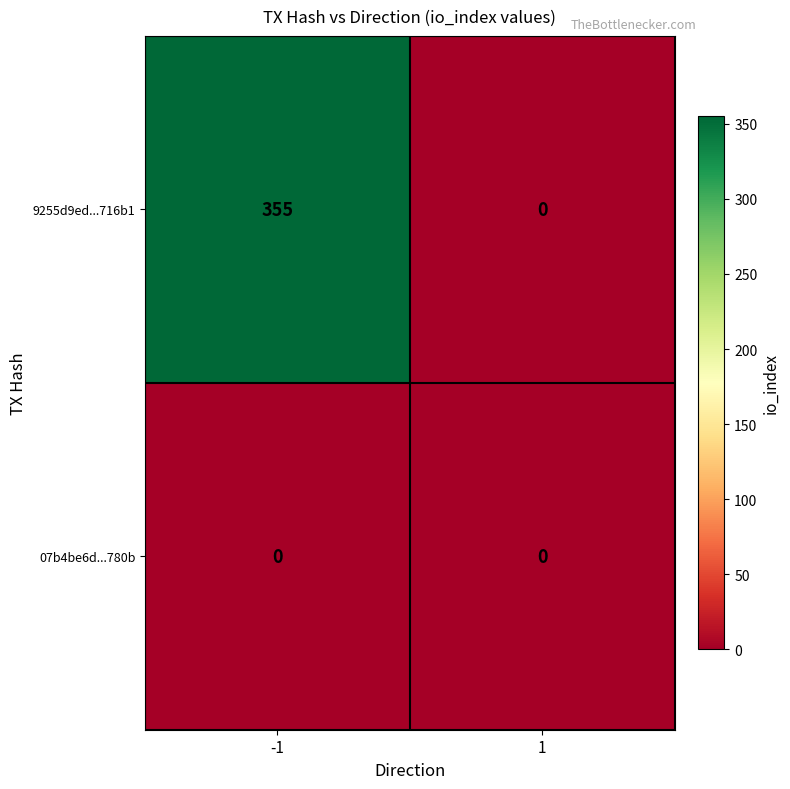

What is the sum of the 9255d9ed...716b1 values at -1 and 1?

355